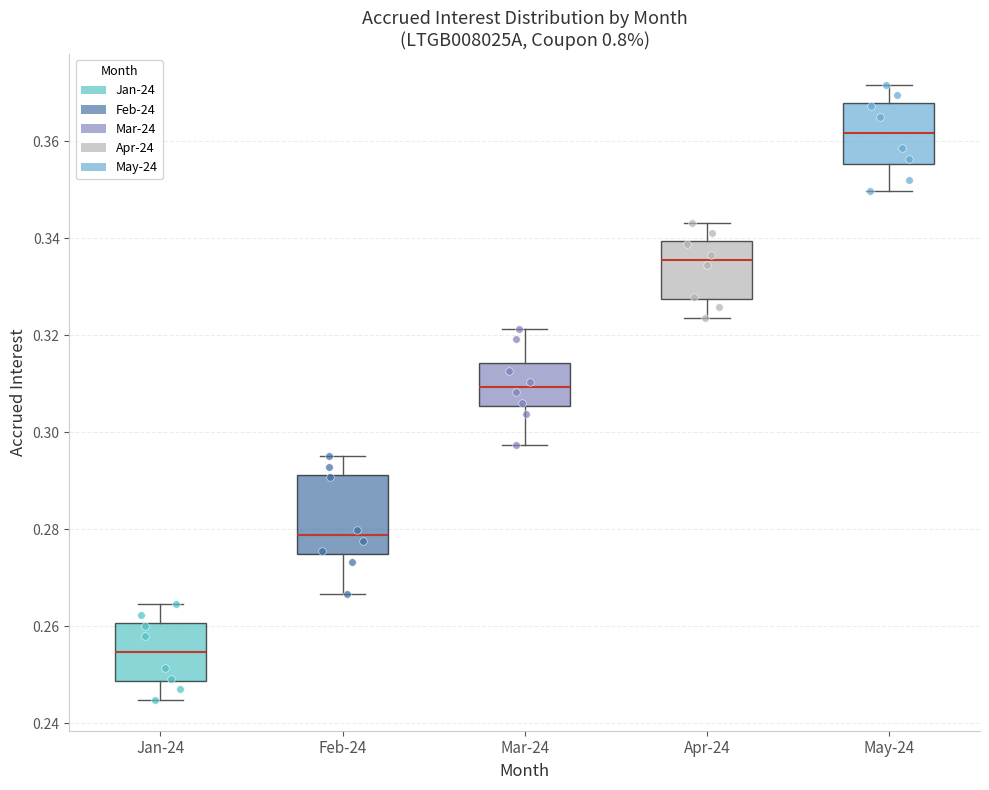

Comparing the boxes themselves (not the whiskers), which one is the tallest?

Feb-24